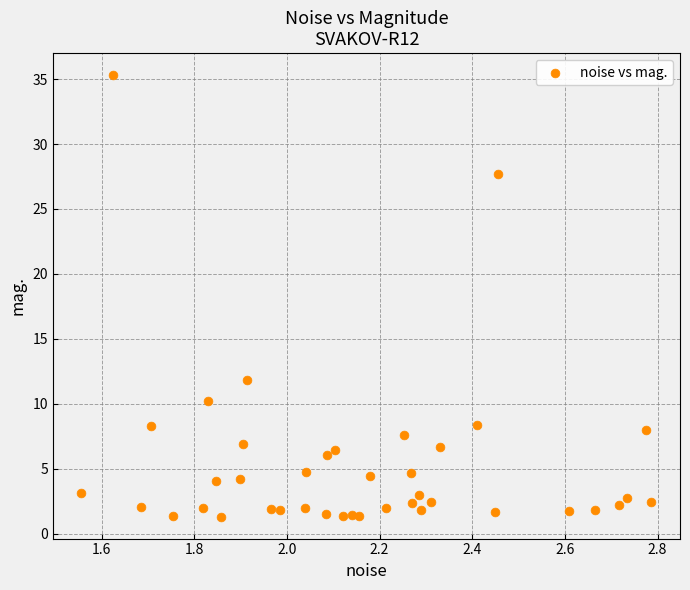

What Y value in the scatter plot is closest to 18?

11.8